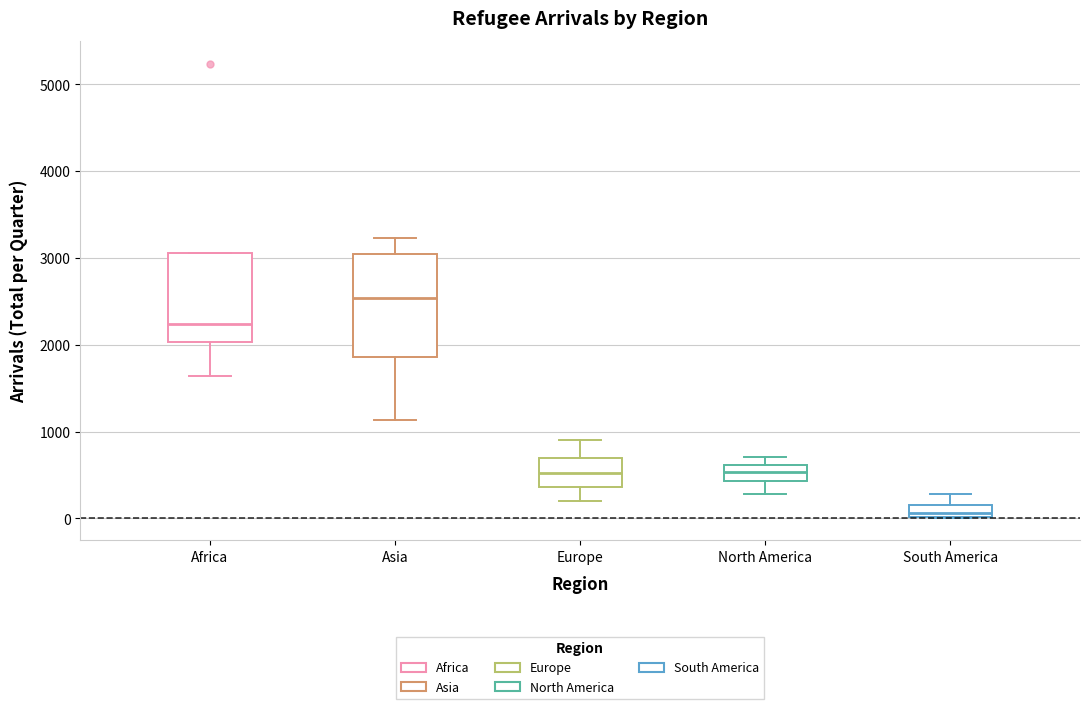

Which box has the lowest median line?

South America